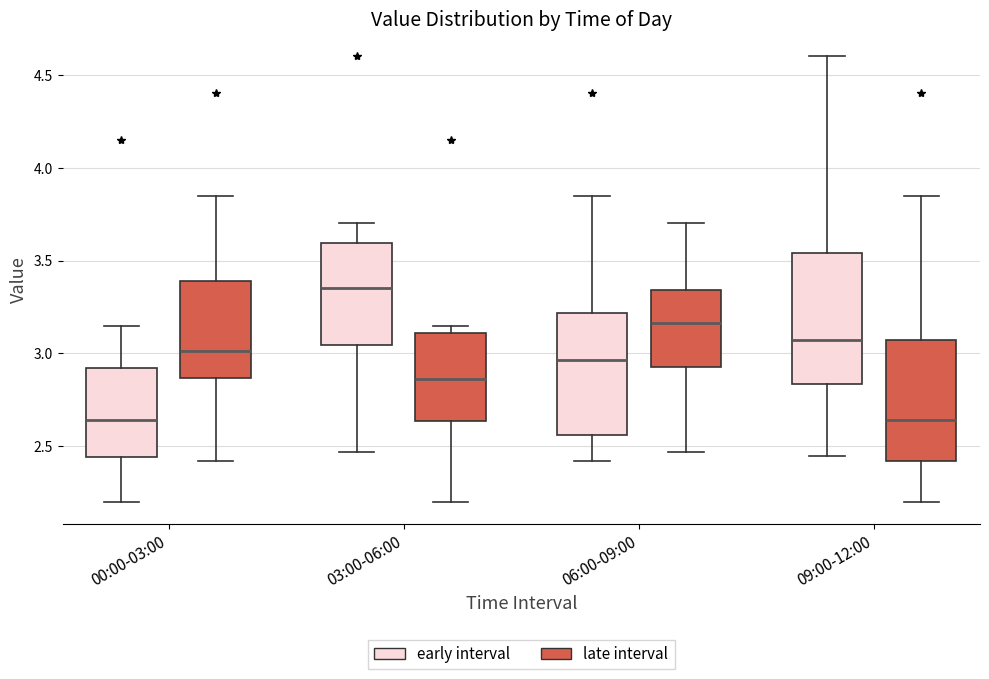

Reading left to right, read every box against the y-axis: the position of its median line, the range the box covers, and the ends of its whiskers. The values are not printed on the chart, so give them approximately, as read against the axis.

00:00-03:00 (early interval): median 2.65, box 2.45 to 2.90, whiskers 2.20 to 3.15
00:00-03:00 (late interval): median 3.00, box 2.85 to 3.40, whiskers 2.40 to 3.85
03:00-06:00 (early interval): median 3.35, box 3.05 to 3.60, whiskers 2.45 to 3.70
03:00-06:00 (late interval): median 2.85, box 2.65 to 3.10, whiskers 2.20 to 3.15
06:00-09:00 (early interval): median 2.95, box 2.55 to 3.20, whiskers 2.40 to 3.85
06:00-09:00 (late interval): median 3.15, box 2.95 to 3.35, whiskers 2.45 to 3.70
09:00-12:00 (early interval): median 3.10, box 2.85 to 3.55, whiskers 2.45 to 4.60
09:00-12:00 (late interval): median 2.65, box 2.40 to 3.10, whiskers 2.20 to 3.85